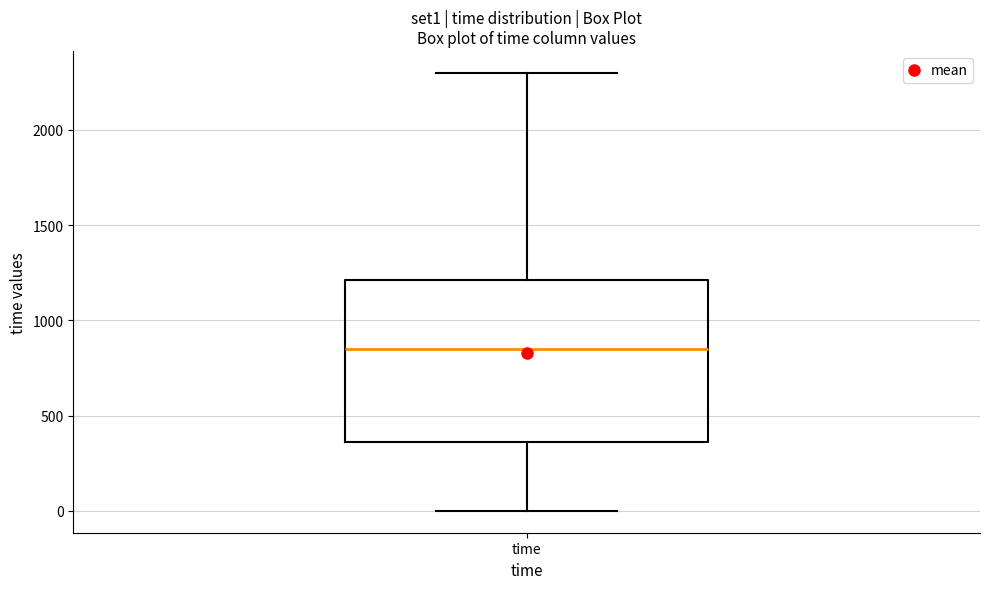

Read this box plot against the y-axis: the position of the median line, the range covered by the box, and the ends of both whiskers. The values are not printed on the chart, so give them approximately, as read against the axis.

median 850, box 350 to 1200, whiskers 0 to 2300